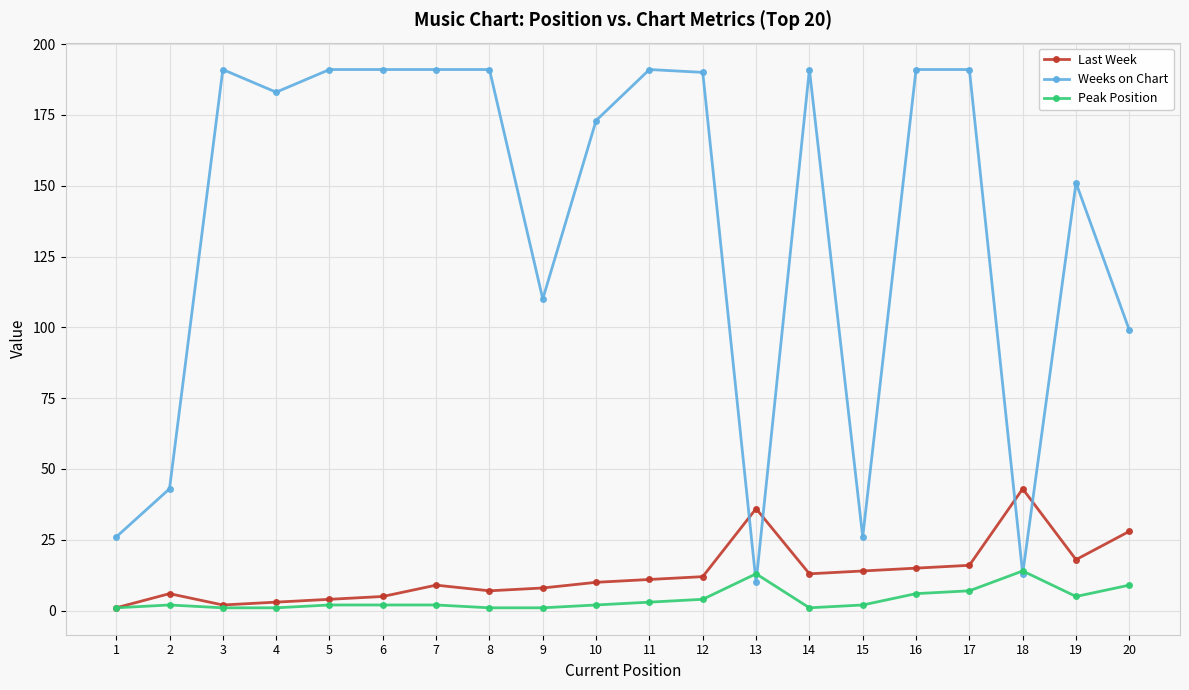

The value of Peak Position at 10 is 2. True or false?

True